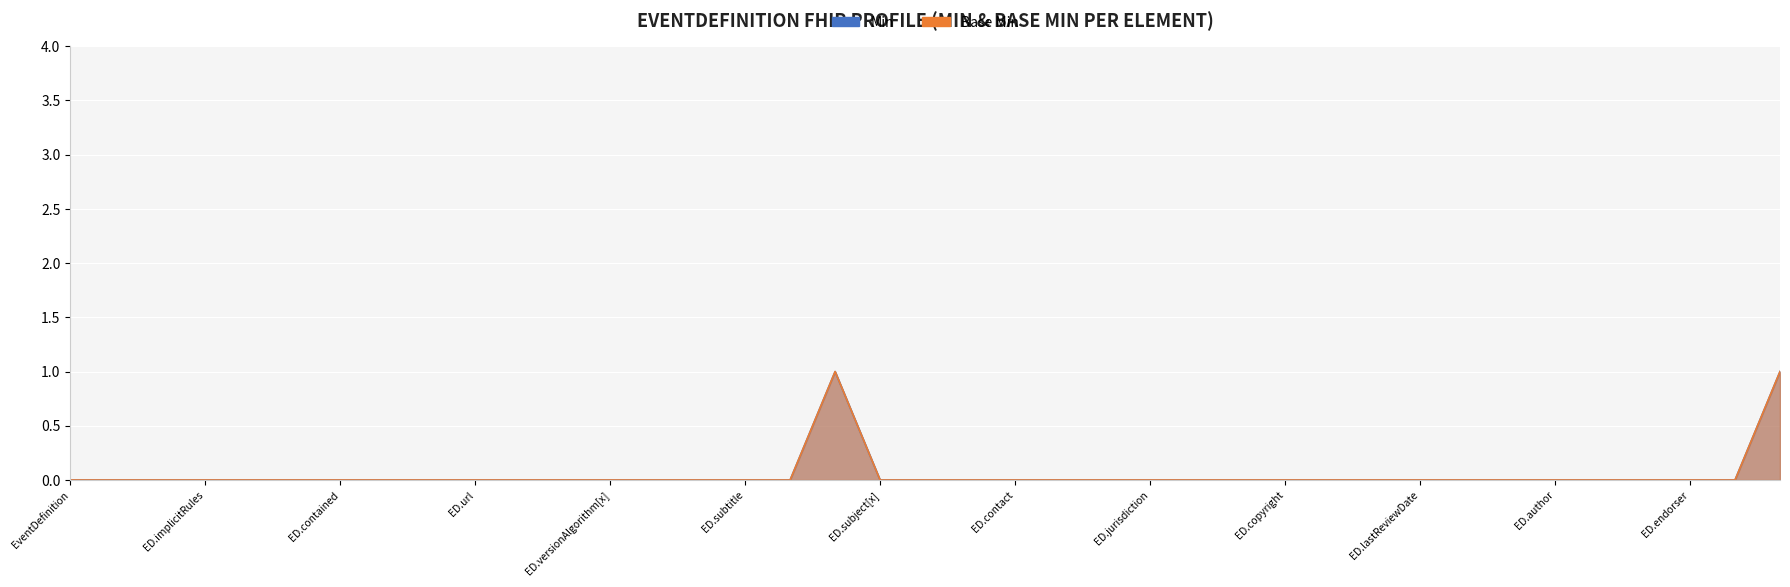

True or false: Min and Base Min cross at least once.

False